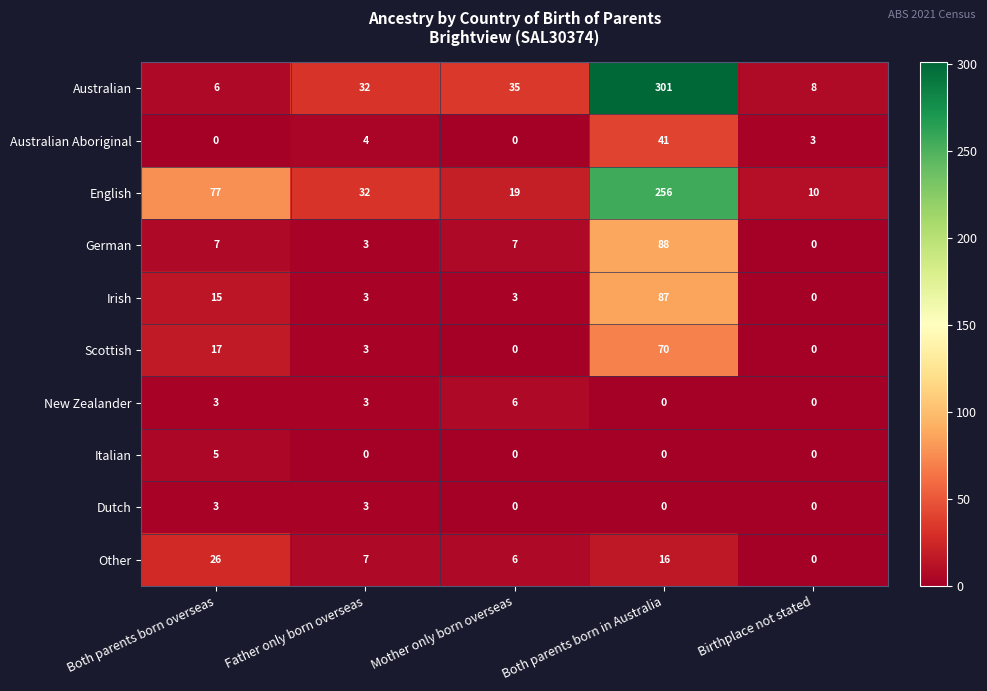

Which category has the lowest value in the Irish series?

Birthplace not stated